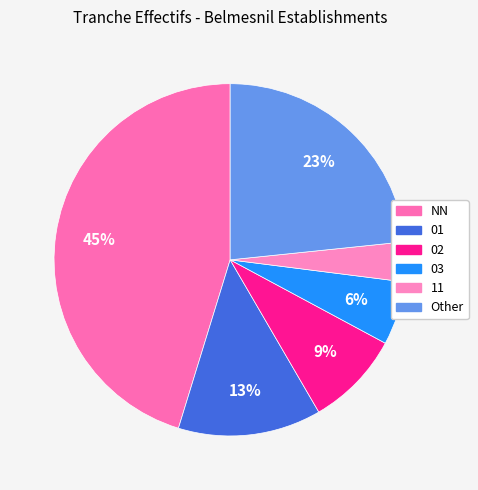

Which slice is the largest?

NN